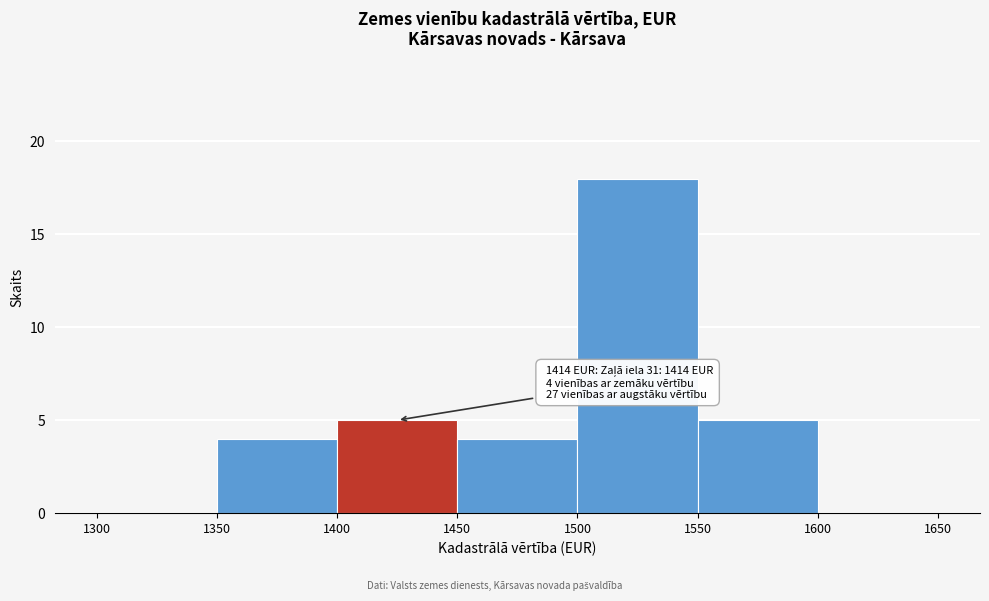

Over which range of the x-axis is the bar tallest?

1500 to 1550